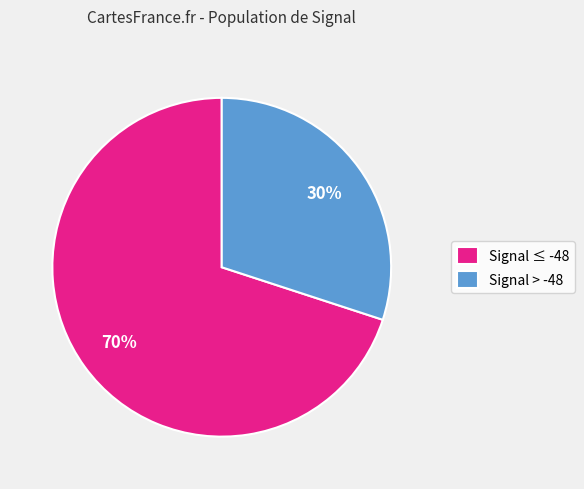

To the nearest percent, what is the average slice percentage?

50%